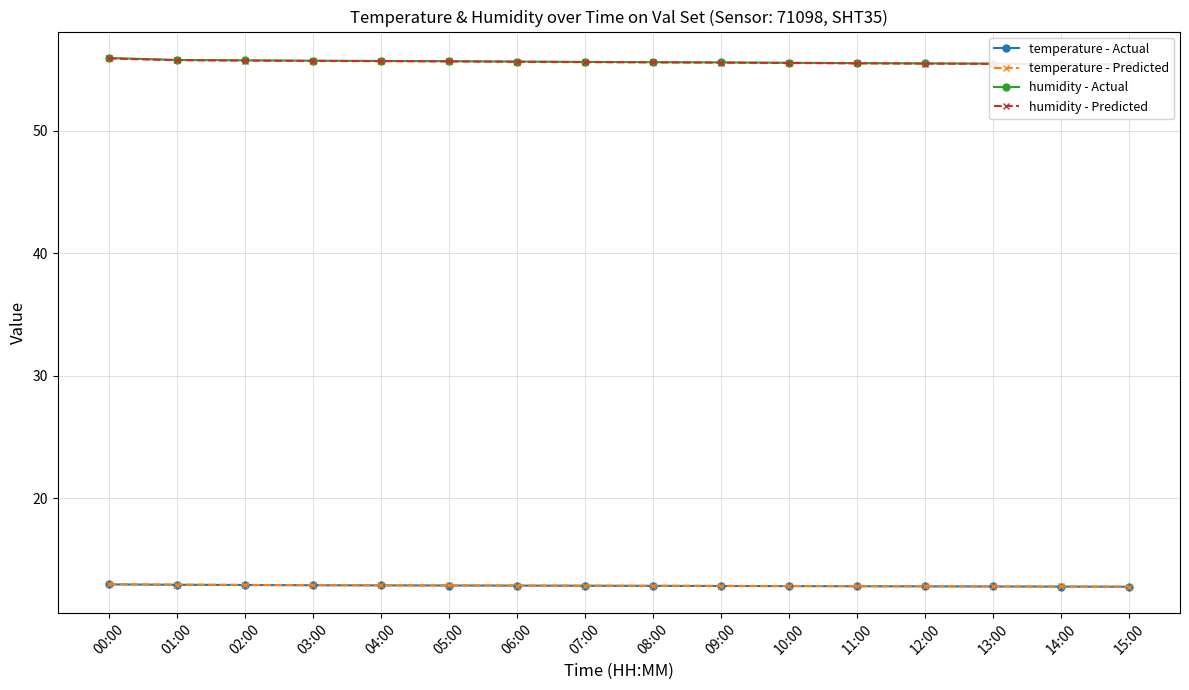

Reading right to left, transcribe all the data shown in this chart.

temperature - Actual: 15:00=12.8	14:00=12.8	13:00=12.8	12:00=12.8	11:00=12.8	10:00=12.8	09:00=12.8	08:00=12.8	07:00=12.8	06:00=12.9	05:00=12.9	04:00=12.9	03:00=12.9	02:00=12.9	01:00=12.9	00:00=13.0
temperature - Predicted: 15:00=12.8	14:00=12.8	13:00=12.8	12:00=12.8	11:00=12.8	10:00=12.8	09:00=12.8	08:00=12.8	07:00=12.9	06:00=12.9	05:00=12.9	04:00=12.9	03:00=12.9	02:00=12.9	01:00=12.9	00:00=13.0
humidity - Actual: 15:00=55.4	14:00=55.5	13:00=55.5	12:00=55.5	11:00=55.5	10:00=55.5	09:00=55.6	08:00=55.6	07:00=55.6	06:00=55.6	05:00=55.7	04:00=55.7	03:00=55.7	02:00=55.8	01:00=55.8	00:00=55.9
humidity - Predicted: 15:00=55.4	14:00=55.4	13:00=55.5	12:00=55.5	11:00=55.5	10:00=55.5	09:00=55.6	08:00=55.6	07:00=55.6	06:00=55.6	05:00=55.7	04:00=55.7	03:00=55.7	02:00=55.7	01:00=55.8	00:00=55.9